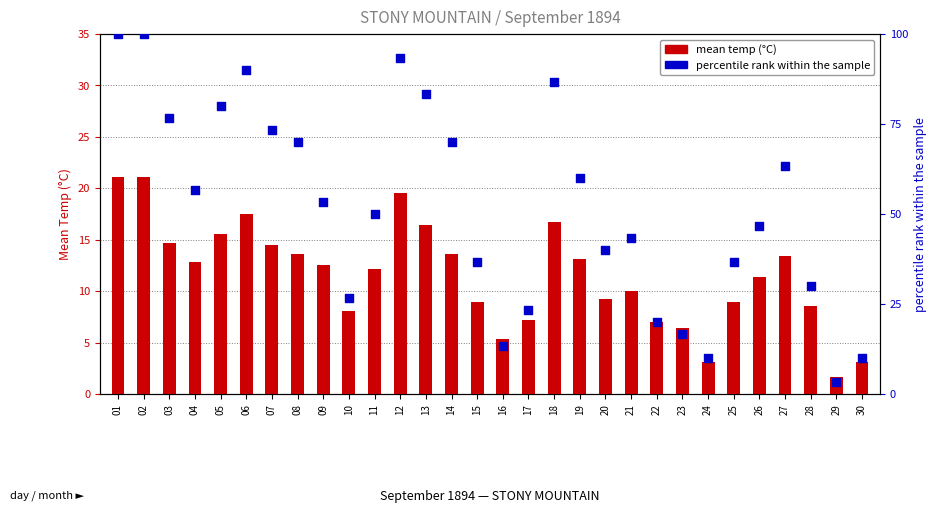

Which series has the largest total across all categories?

percentile rank within the sample